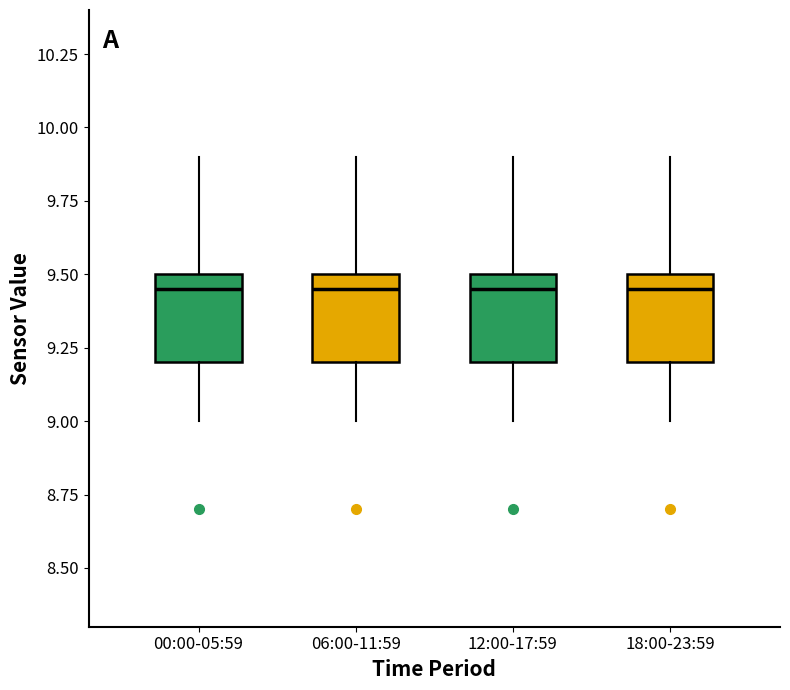

Reading left to right, transcribe this box plot: for each box, give where its median line is, the range the box spans, and where its two whiskers end, as read against the y-axis. The values are not printed on the chart, so give them approximately, as read against the axis.

00:00-05:59: median 9.45, box 9.20 to 9.50, whiskers 9.00 to 9.90
06:00-11:59: median 9.45, box 9.20 to 9.50, whiskers 9.00 to 9.90
12:00-17:59: median 9.45, box 9.20 to 9.50, whiskers 9.00 to 9.90
18:00-23:59: median 9.45, box 9.20 to 9.50, whiskers 9.00 to 9.90